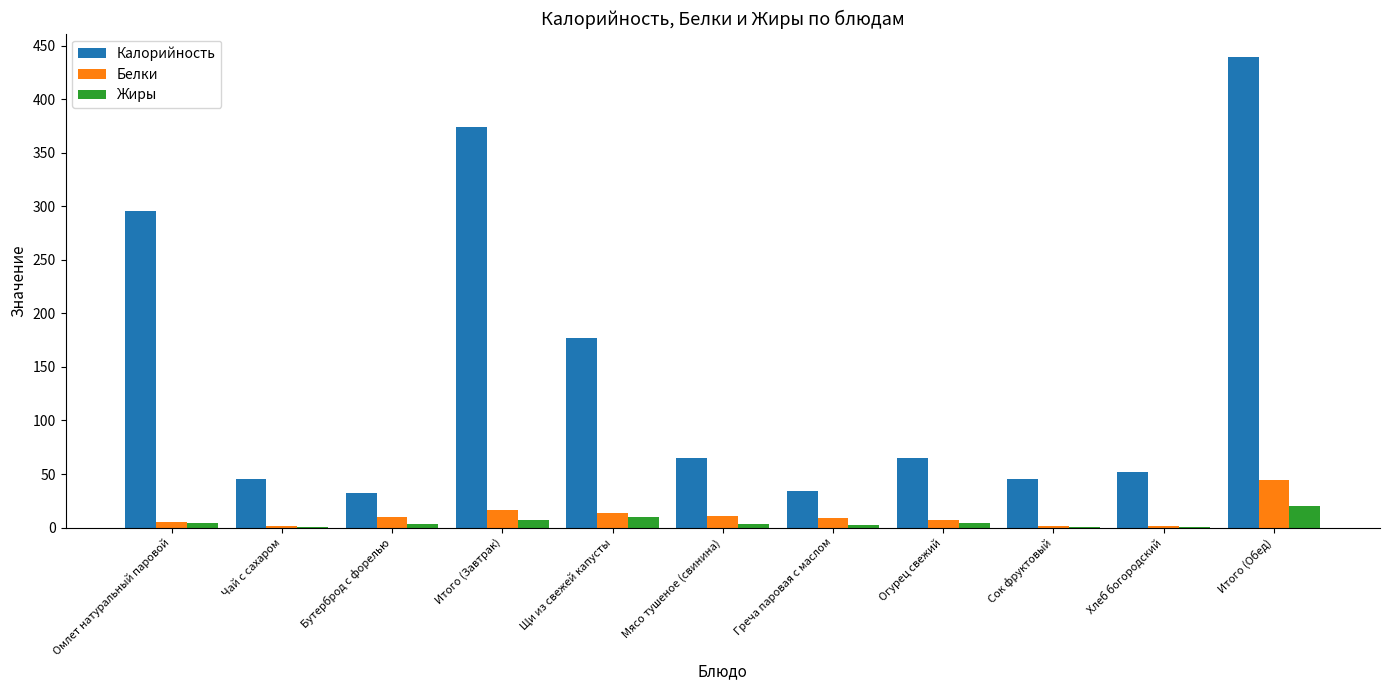

Between Мясо тушеное (свинина) and Итого (Обед), which series saw the biggest shift?

Калорийность